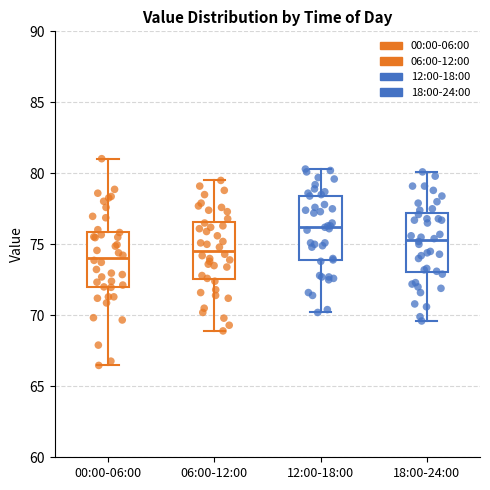

Reading left to right, read every box against the y-axis: the position of its median line, the range the box covers, and the ends of its whiskers. The values are not printed on the chart, so give them approximately, as read against the axis.

00:00-06:00: median 74.0, box 72.0 to 76.0, whiskers 66.5 to 81.0
06:00-12:00: median 74.5, box 72.5 to 76.5, whiskers 69.0 to 79.5
12:00-18:00: median 76.5, box 74.0 to 78.5, whiskers 70.0 to 80.5
18:00-24:00: median 75.5, box 73.0 to 77.0, whiskers 69.5 to 80.0